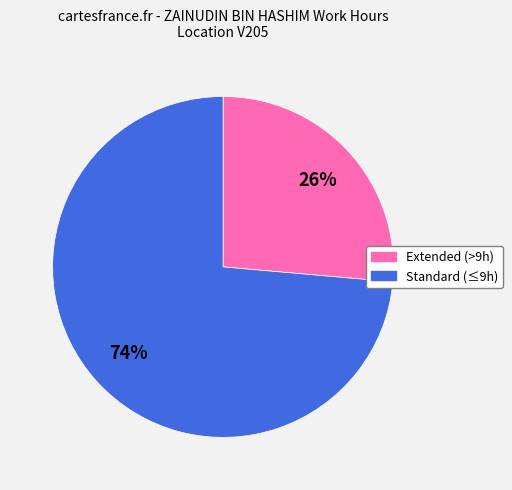

Does any single category account for the majority?

Yes